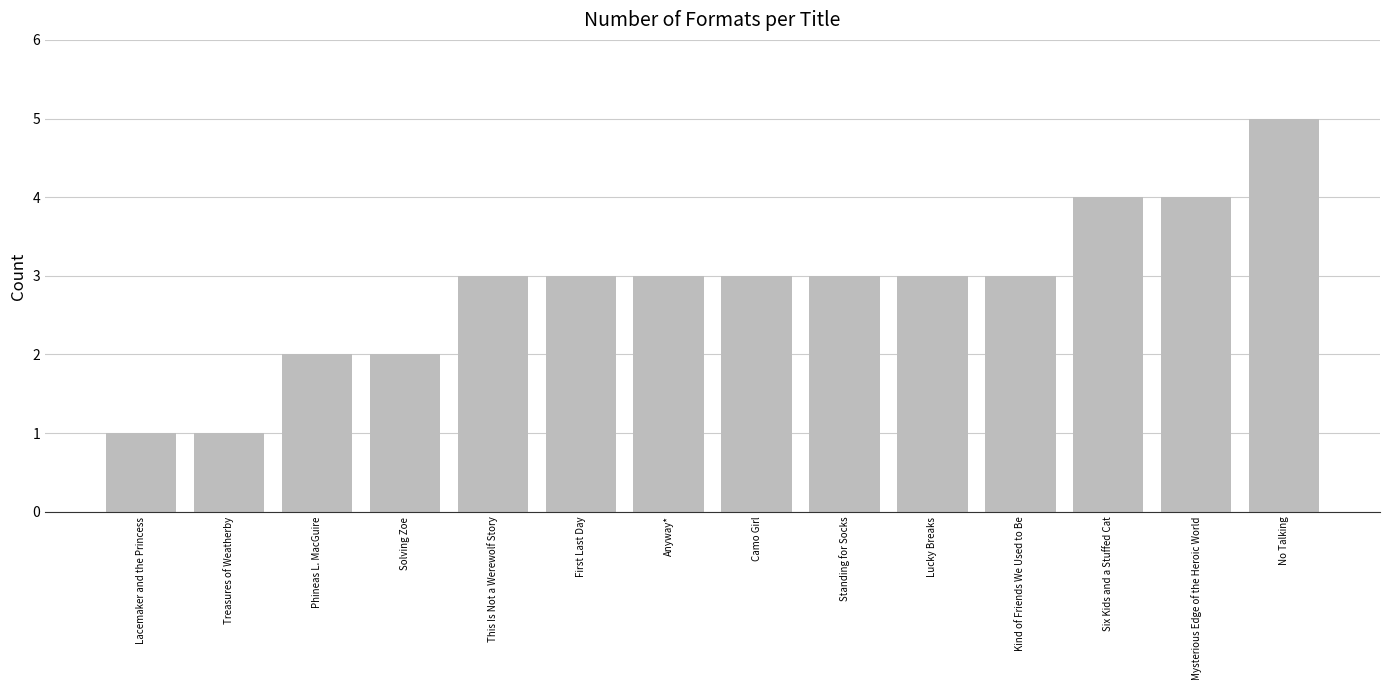

How many data points does each series have?

14